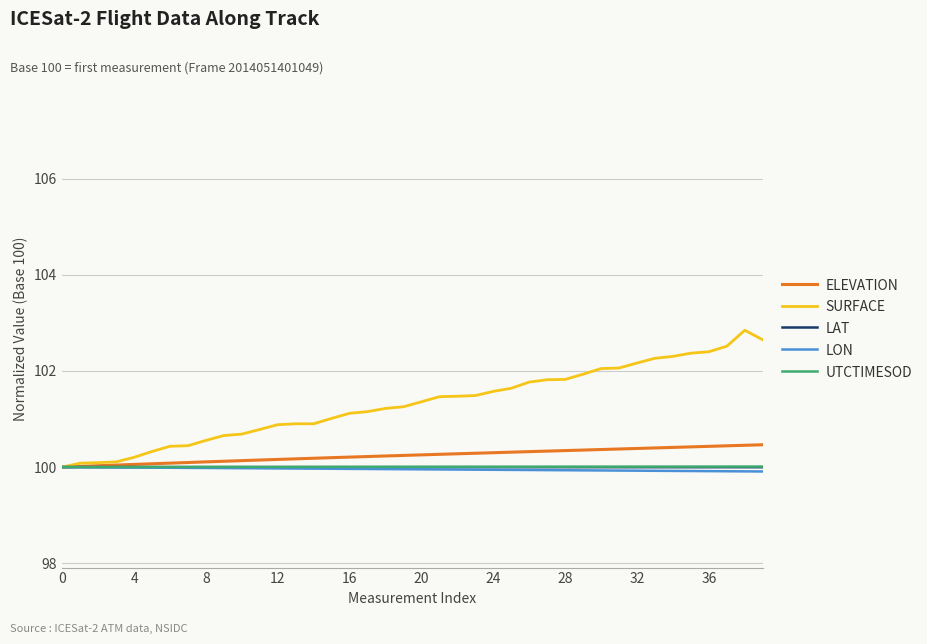

Which series has the largest total across all categories?

SURFACE